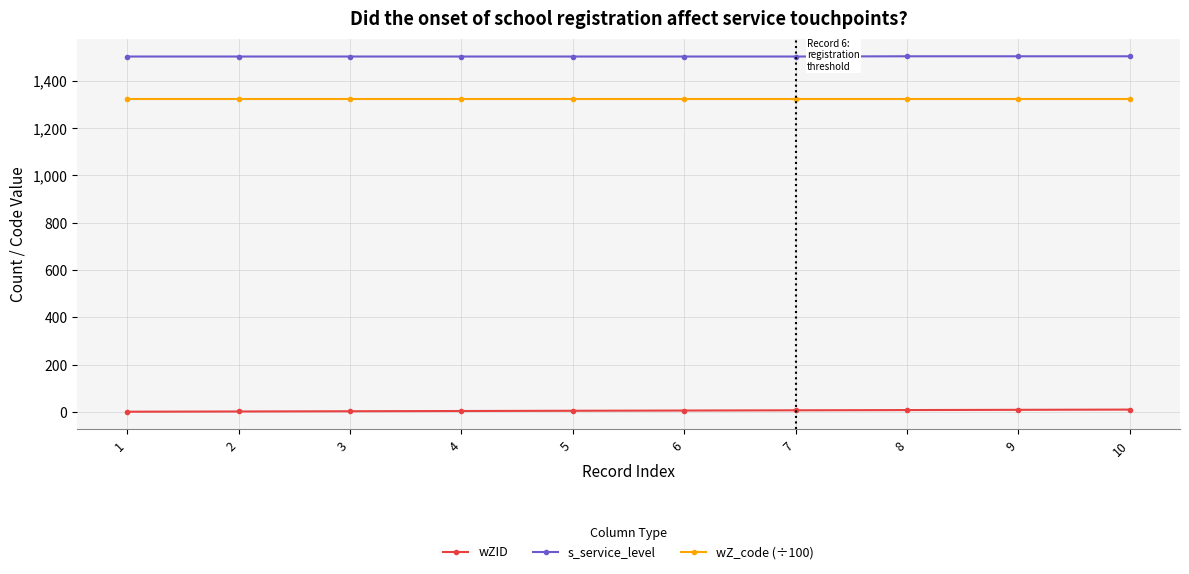

What is the maximum value shown in the chart?

1504.0